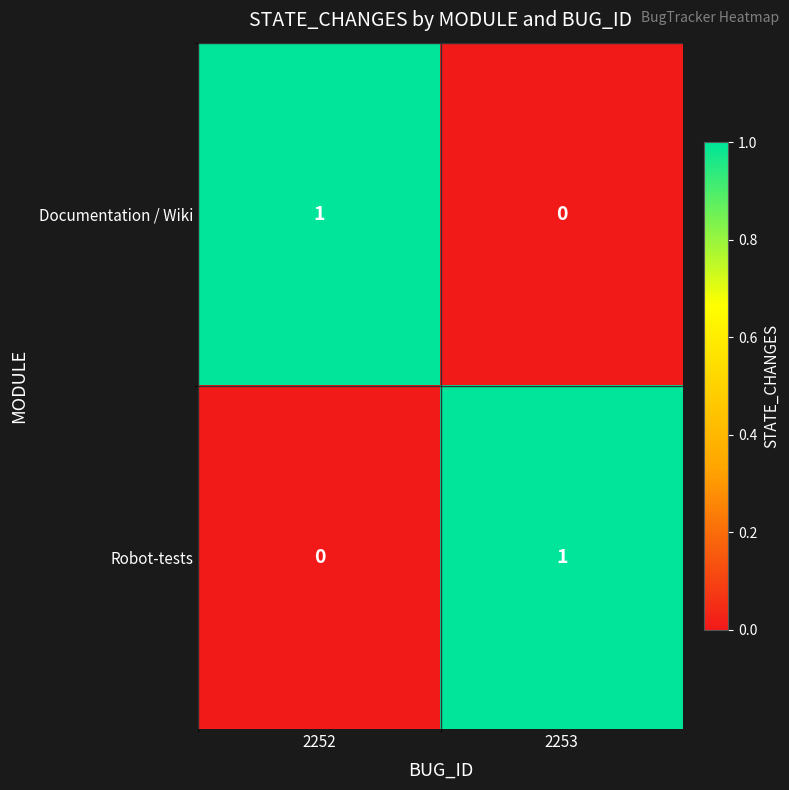

True or false: Robot-tests has a value of -1 at 2252.

False